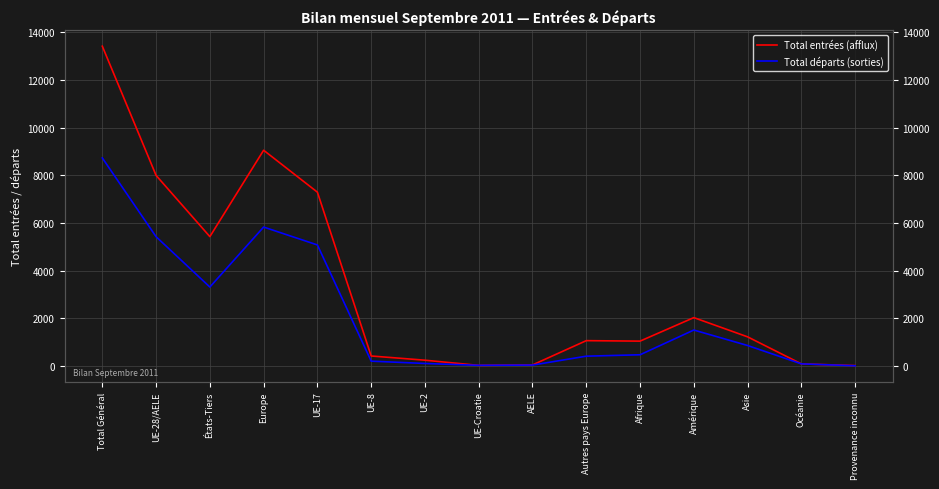

What is the difference between the Total entrées (afflux) values at AELE and UE-17?

7255